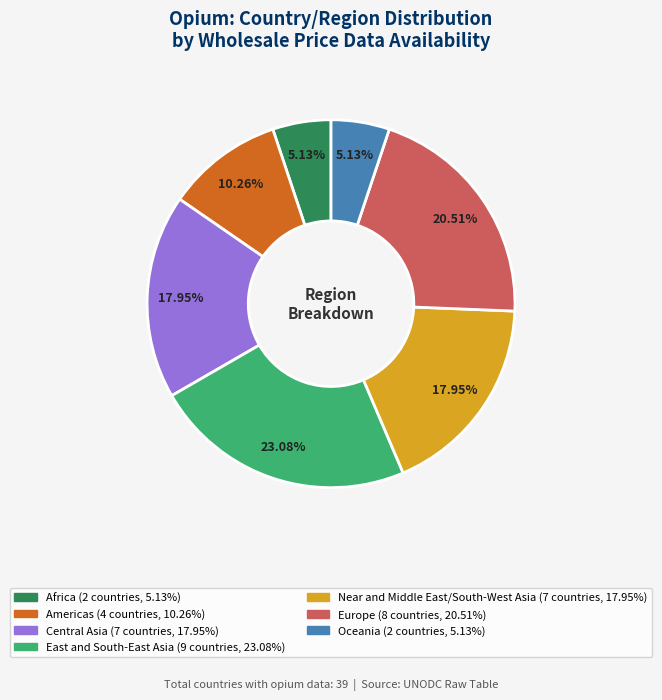

What percentage is NOT represented by Americas?

89.7%